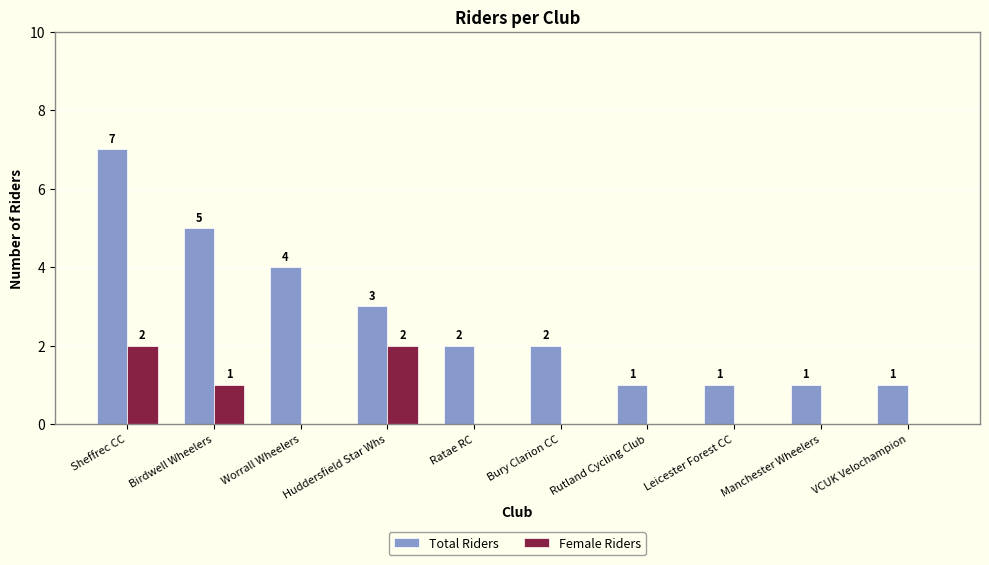

At which category is the sum across all series the highest?

Sheffrec CC